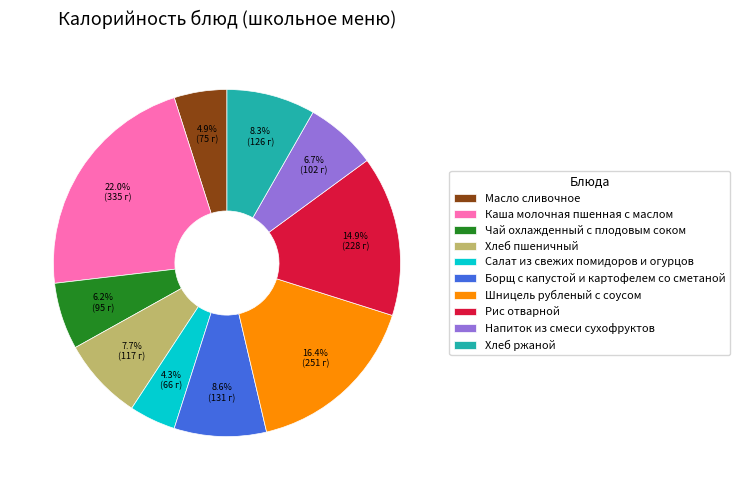

To the nearest percent, what is the difference between the largest and smallest slice percentages?

18%